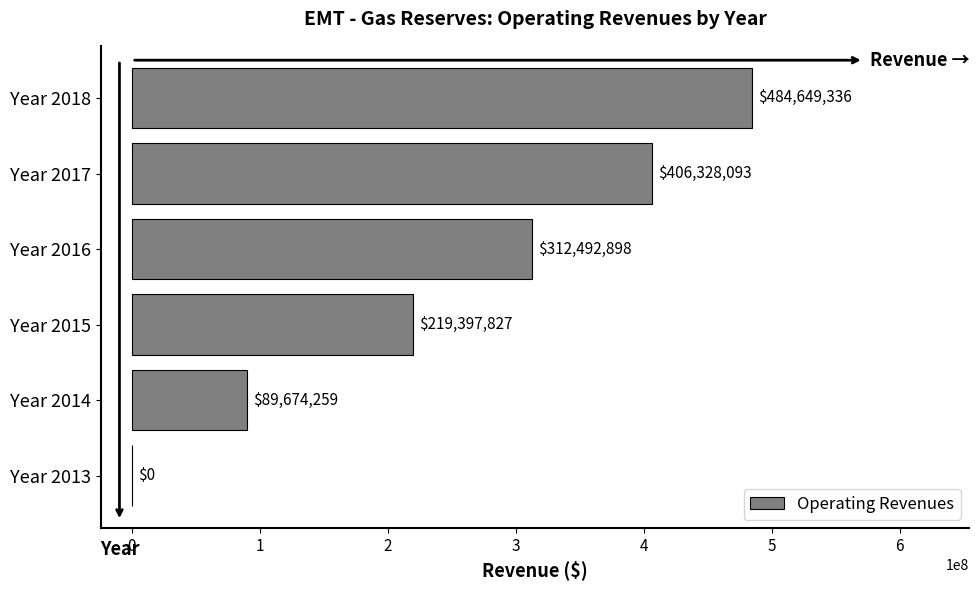

Are the bars horizontal?

Yes